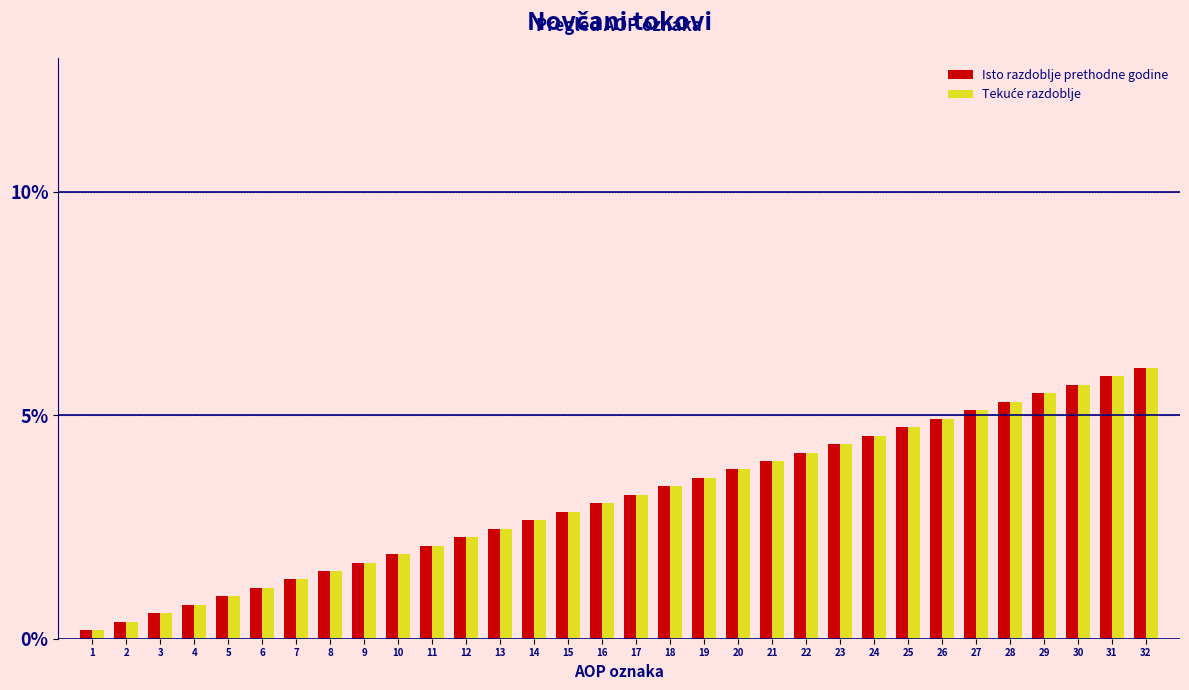

What is the greatest value displayed?

6.1